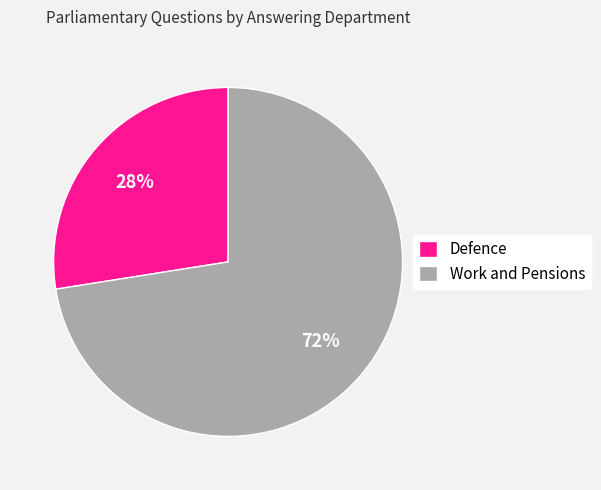

Which slice is the largest?

Work and Pensions